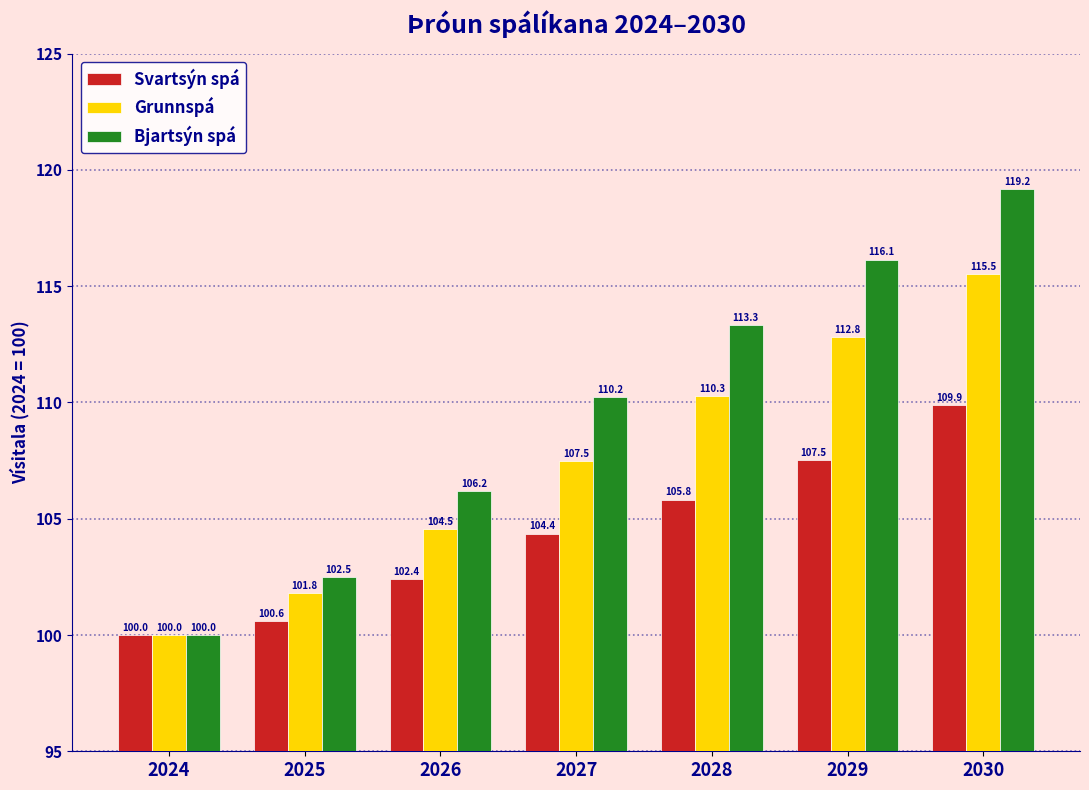

At which label is Grunnspá closest to 107?

2027